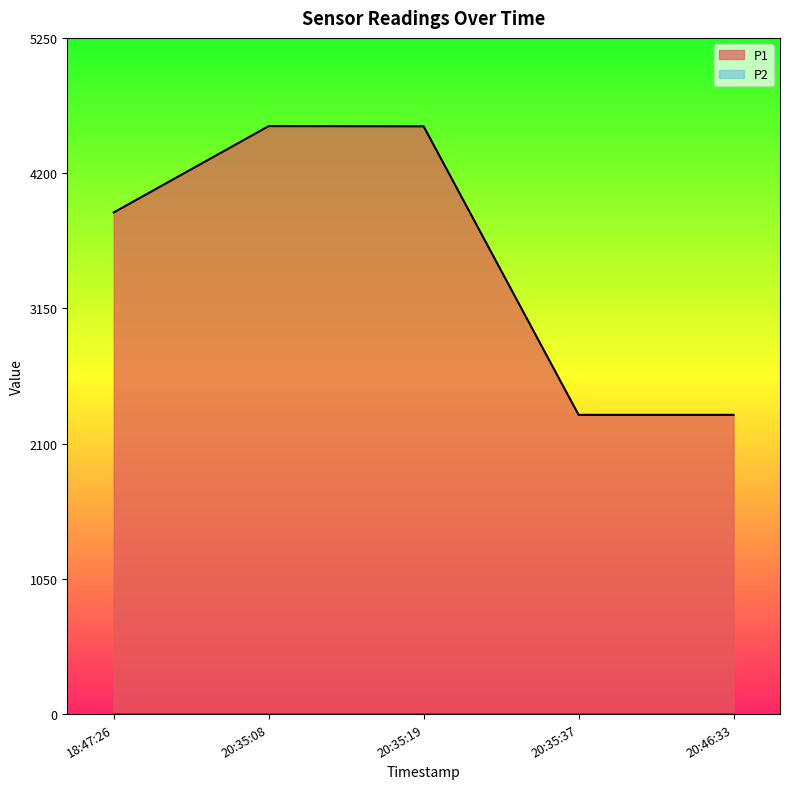

What is the minimum value shown in the chart?

0.0